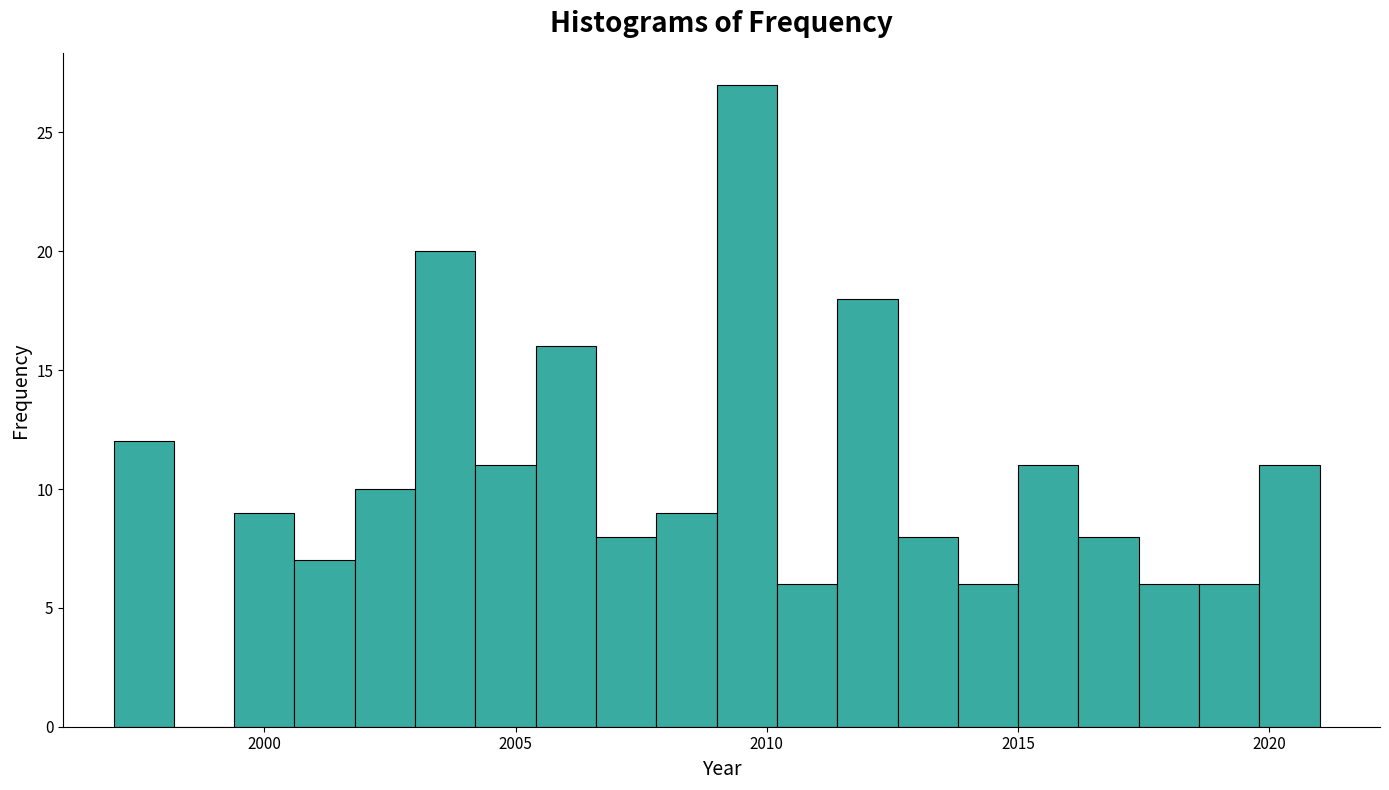

Read against the x-axis, roughly where is the centre of the tallest bar?

2009.5